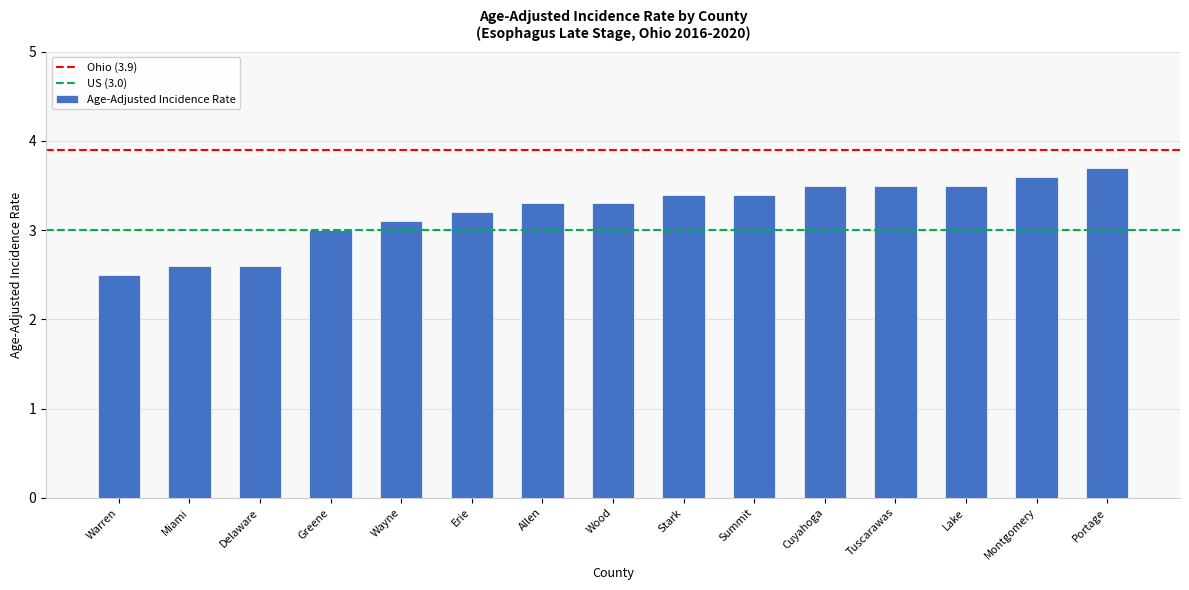

What is the ratio of the value at Warren to the value at Stark?

0.7